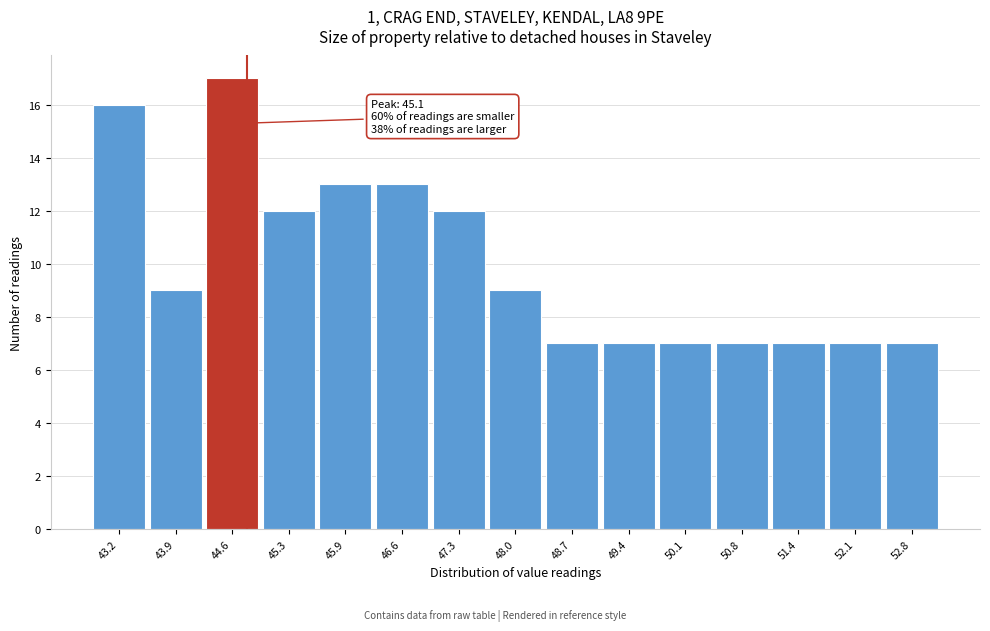

Reading left to right, what are all the values shown in this chart?

43.2=16	43.9=9	44.6=17	45.3=12	45.9=13	46.6=13	47.3=12	48.0=9	48.7=7	49.4=7	50.1=7	50.8=7	51.4=7	52.1=7	52.8=7